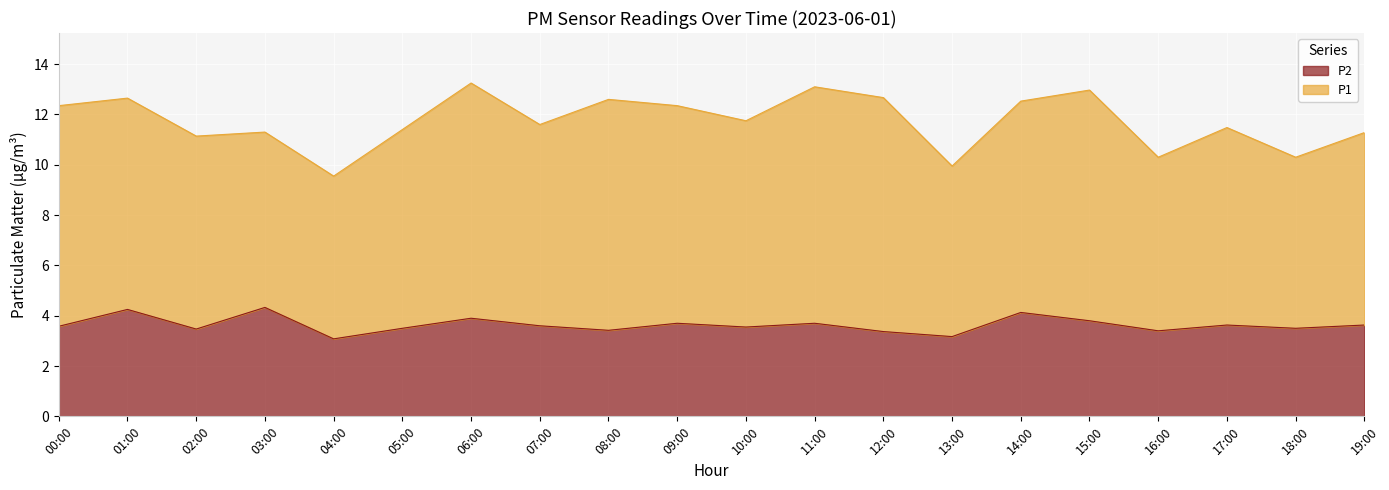

How many points are higher than both their immediate neighbors (excluding endpoints)?

7